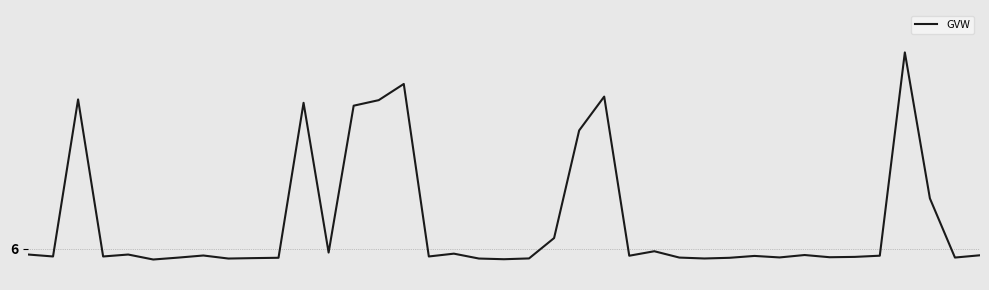

How many interior local peaks (higher than both neighbors) does the data have?

11